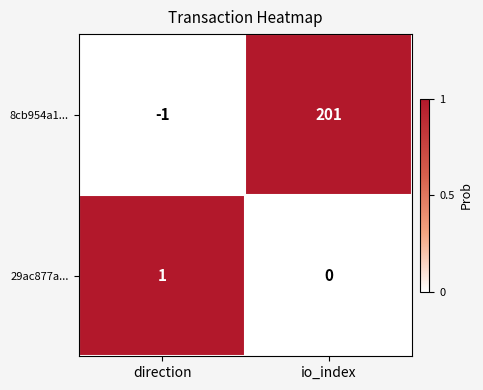

What is the average value of the 8cb954a1... series?

100